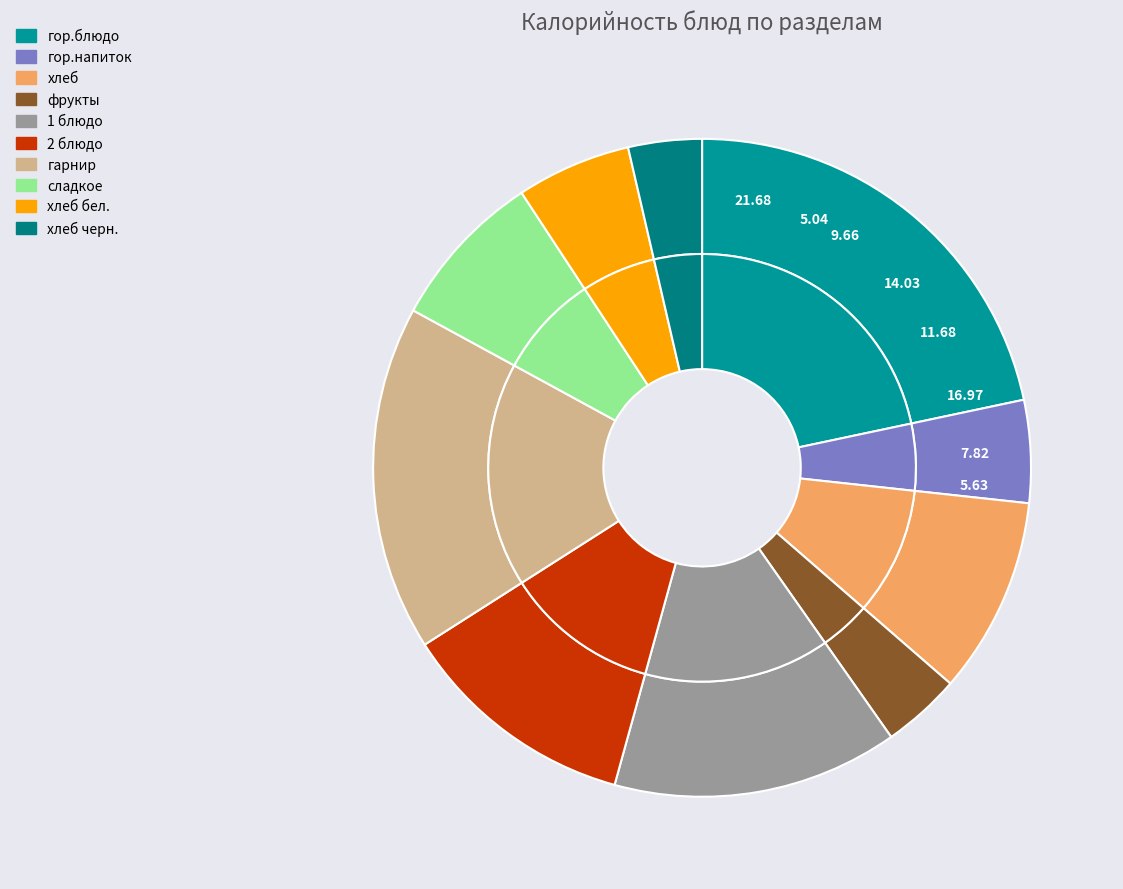

Which category has the biggest portion of the pie?

гор.блюдо